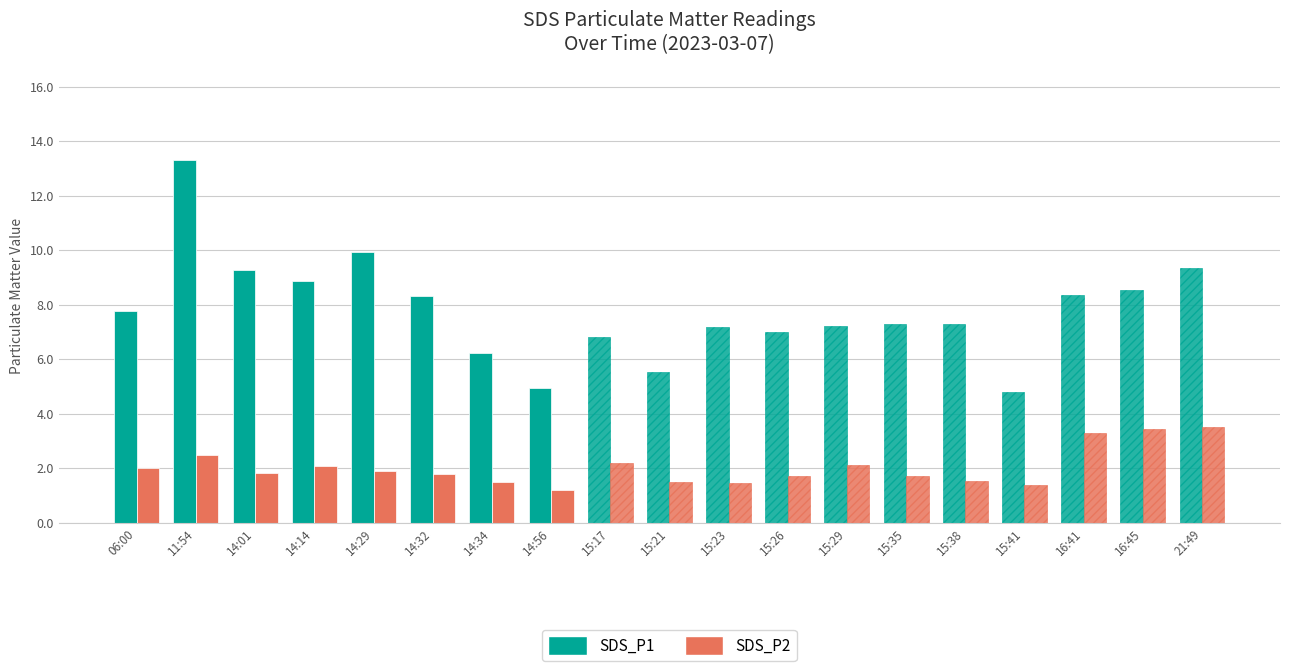

Rank the series by their average value, from highest to lowest.

SDS_P1, SDS_P2